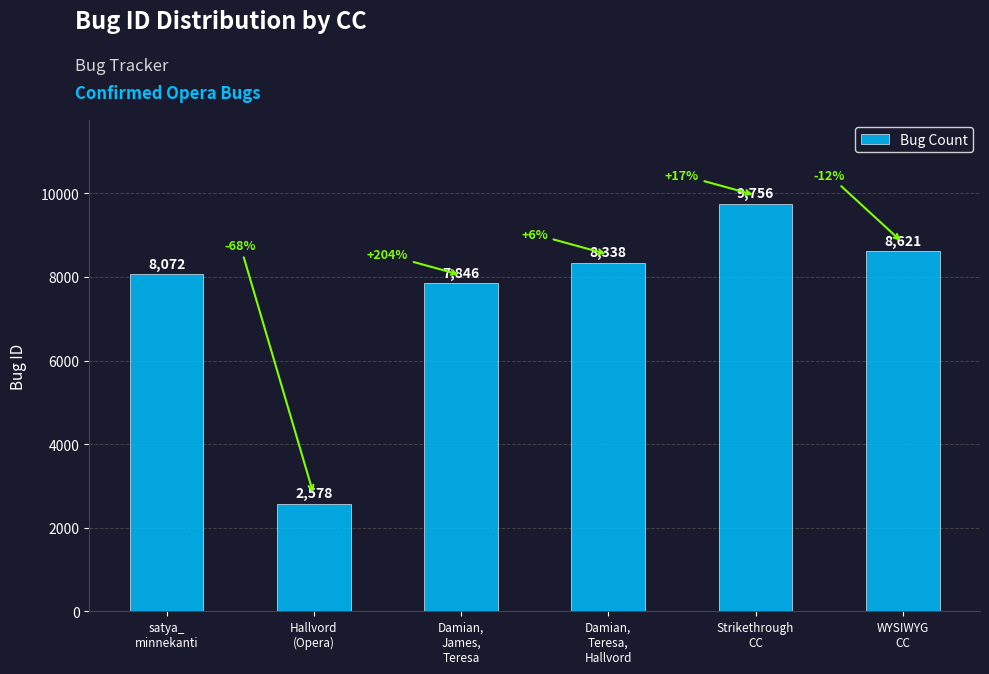

Does the chart contain any negative values?

No